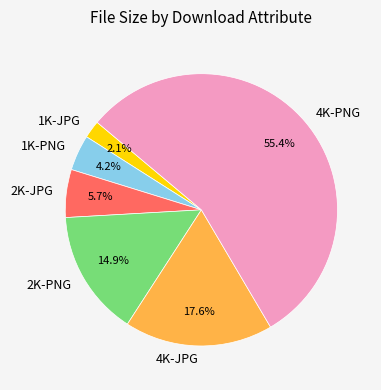

Is 4K-PNG the majority of the pie?

Yes